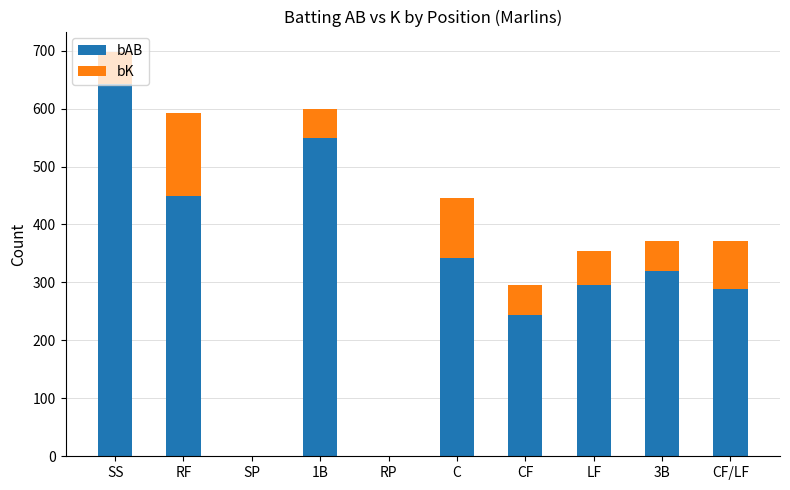

At which category is the sum across all series the highest?

SS